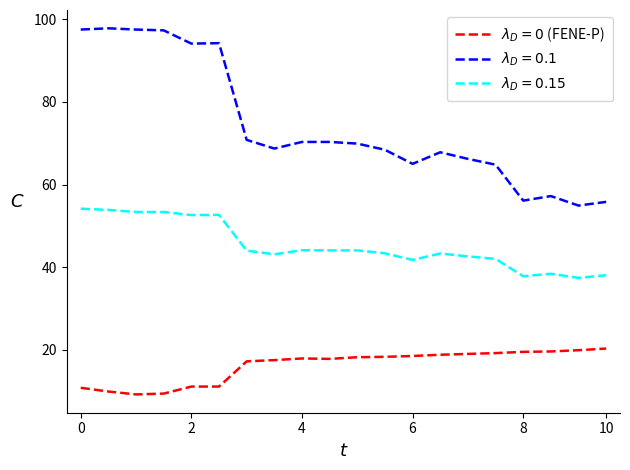

Which series has the widest spread of values?

$\lambda_D = 0.1$